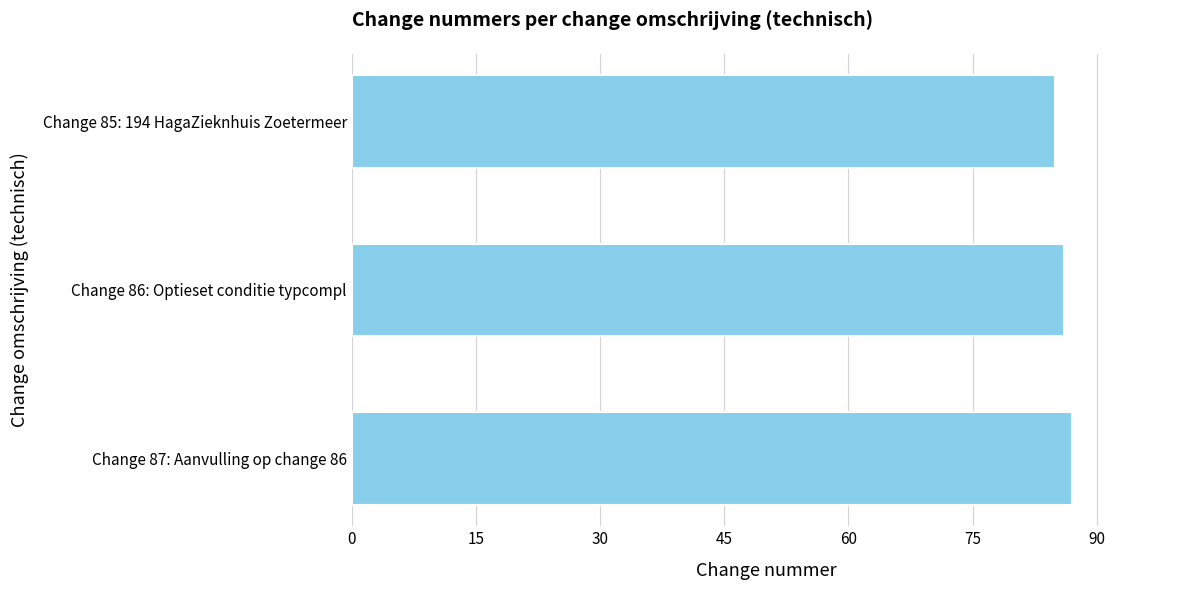

What is the average value?

86